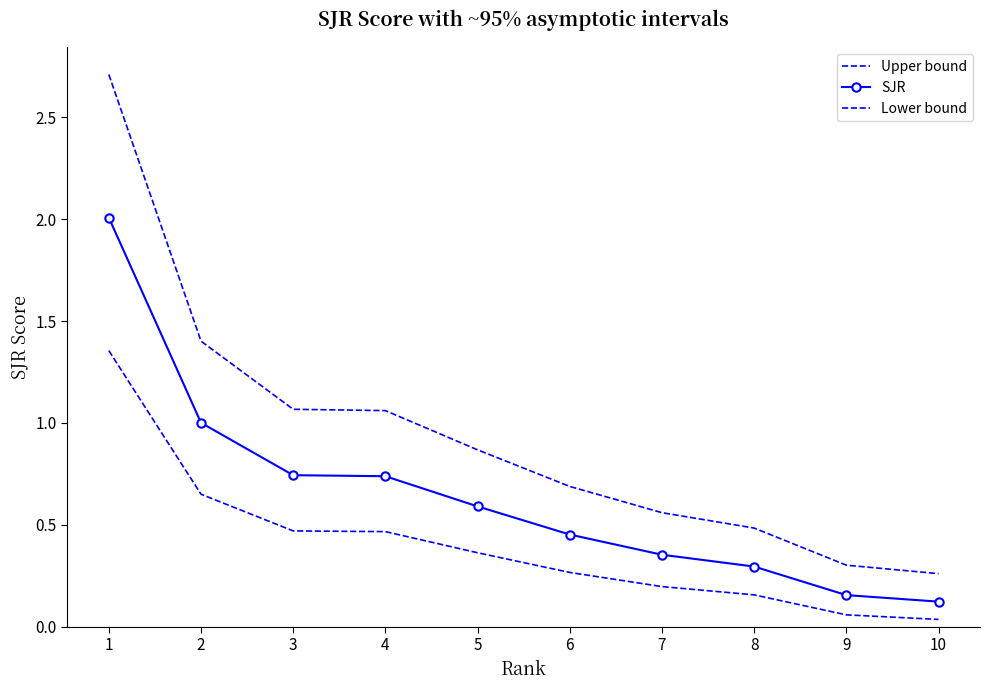

List the labels in order of SJR value, largest first.

1, 2, 3, 4, 5, 6, 7, 8, 9, 10